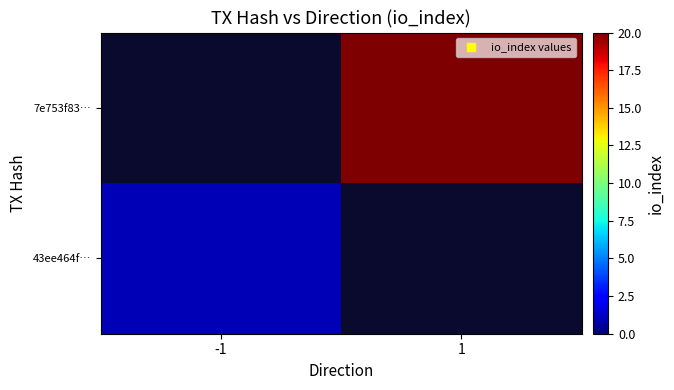

Which series has the widest spread of values?

43ee464f…